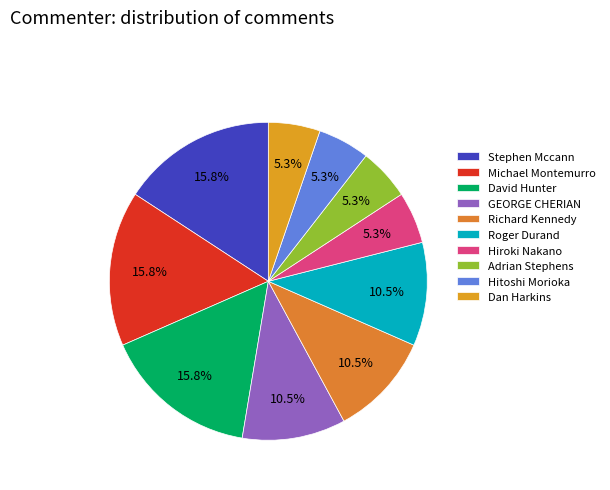

Which has a higher value, Adrian Stephens or Roger Durand?

Roger Durand